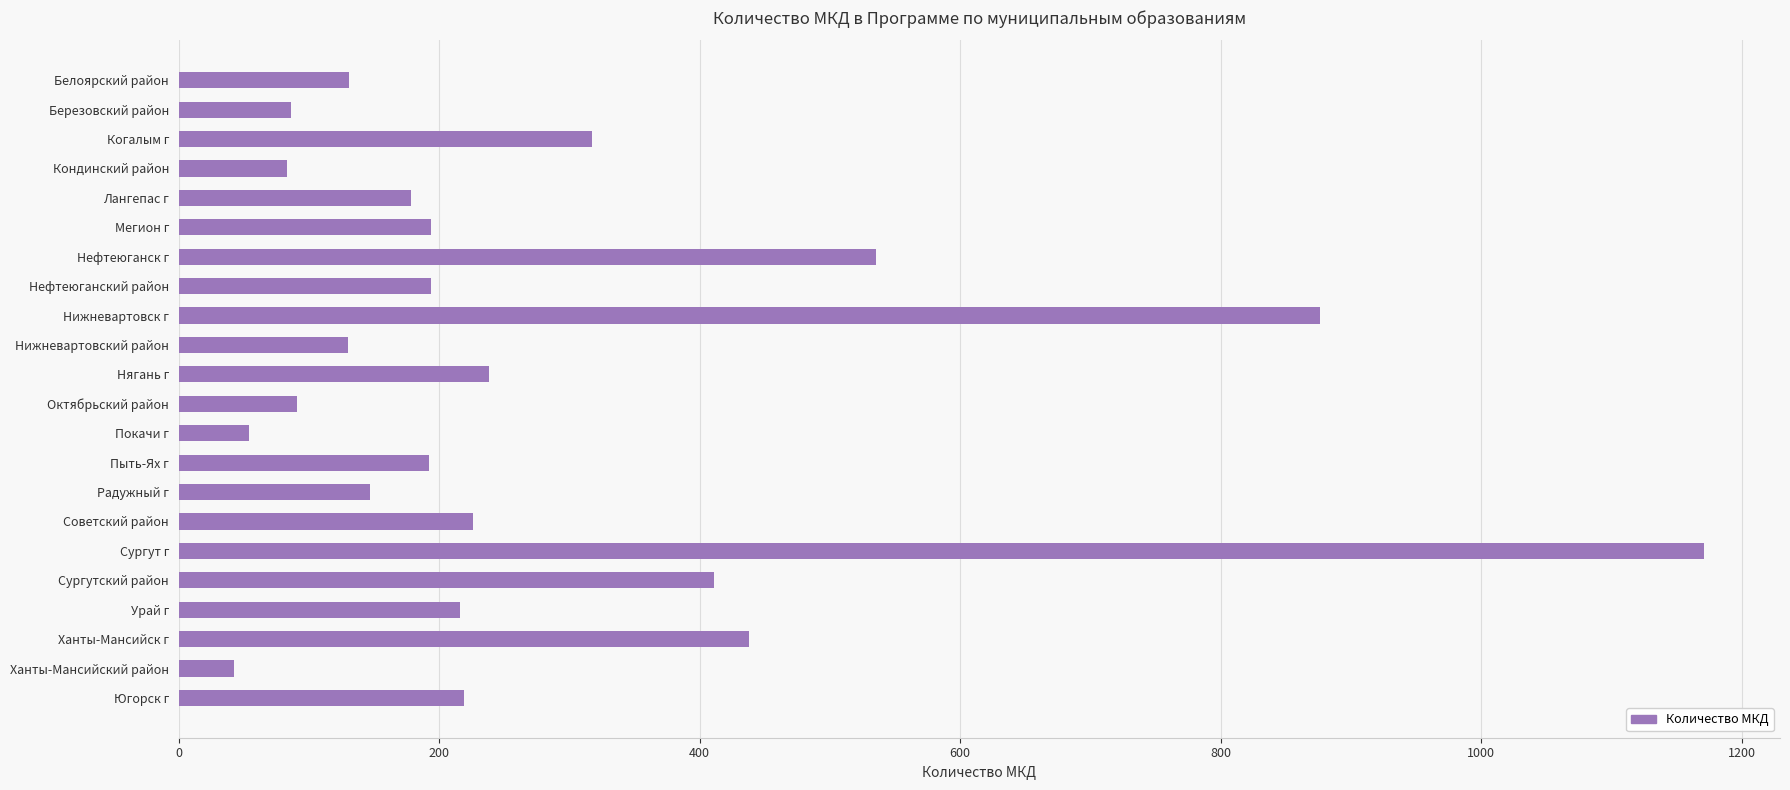

The chart shows a value of 1368 at Нижневартовск г. True or false?

False